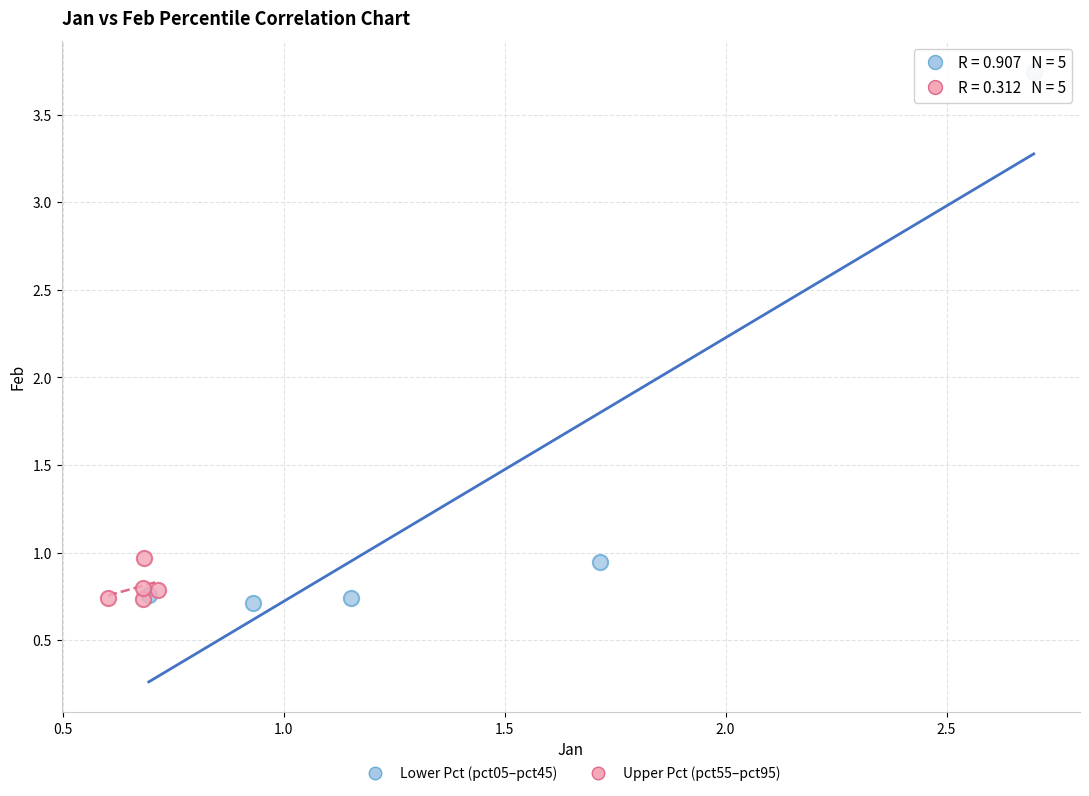

What are all the series names shown in the legend?

Lower Pct (pct05–pct45), Upper Pct (pct55–pct95)